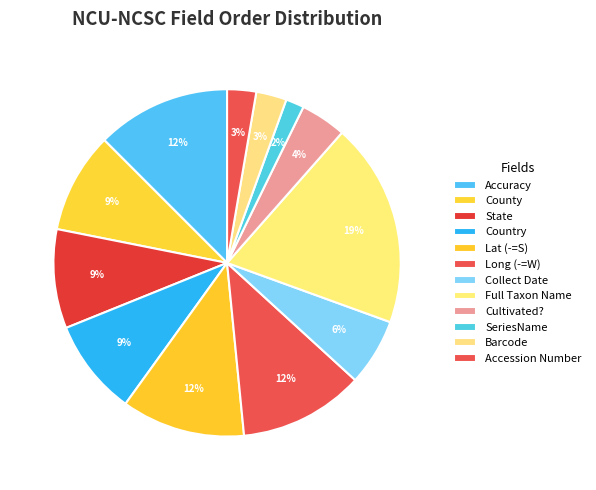

Which slice is the smallest?

SeriesName